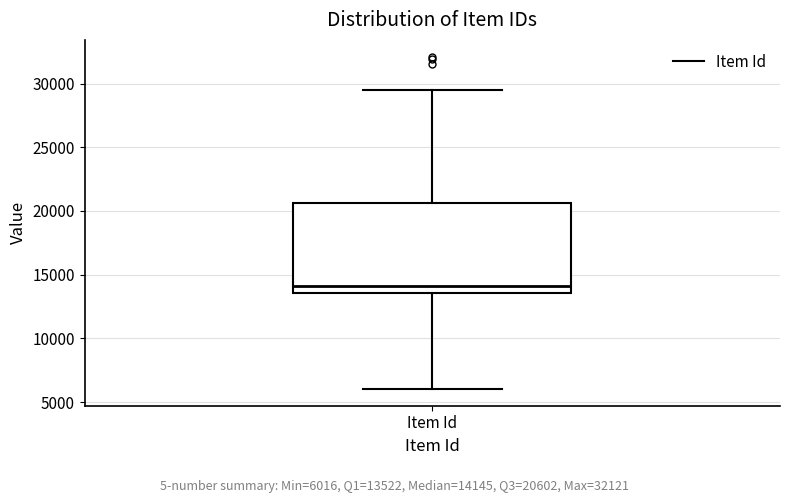

Transcribe this box plot: give where the median line is, the range the box spans, and where the two whiskers end, as read against the y-axis. The values are not printed on the chart, so give them approximately, as read against the axis.

median 14000, box 13500 to 20500, whiskers 6000 to 29500